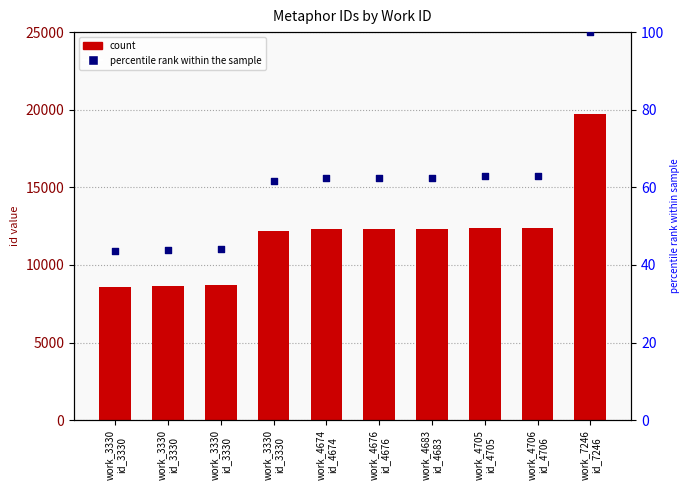

Is the value of count at work_3330
id_3330 greater than the value of percentile rank within the sample at work_3330
id_3330?

Yes